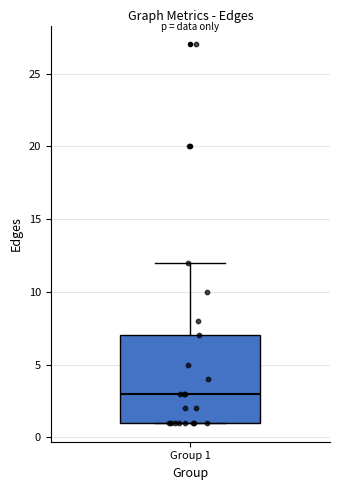

Transcribe this box plot: give where the median line is, the range the box spans, and where the two whiskers end, as read against the y-axis. The values are not printed on the chart, so give them approximately, as read against the axis.

median 3, box 1 to 7, whiskers 1 to 12